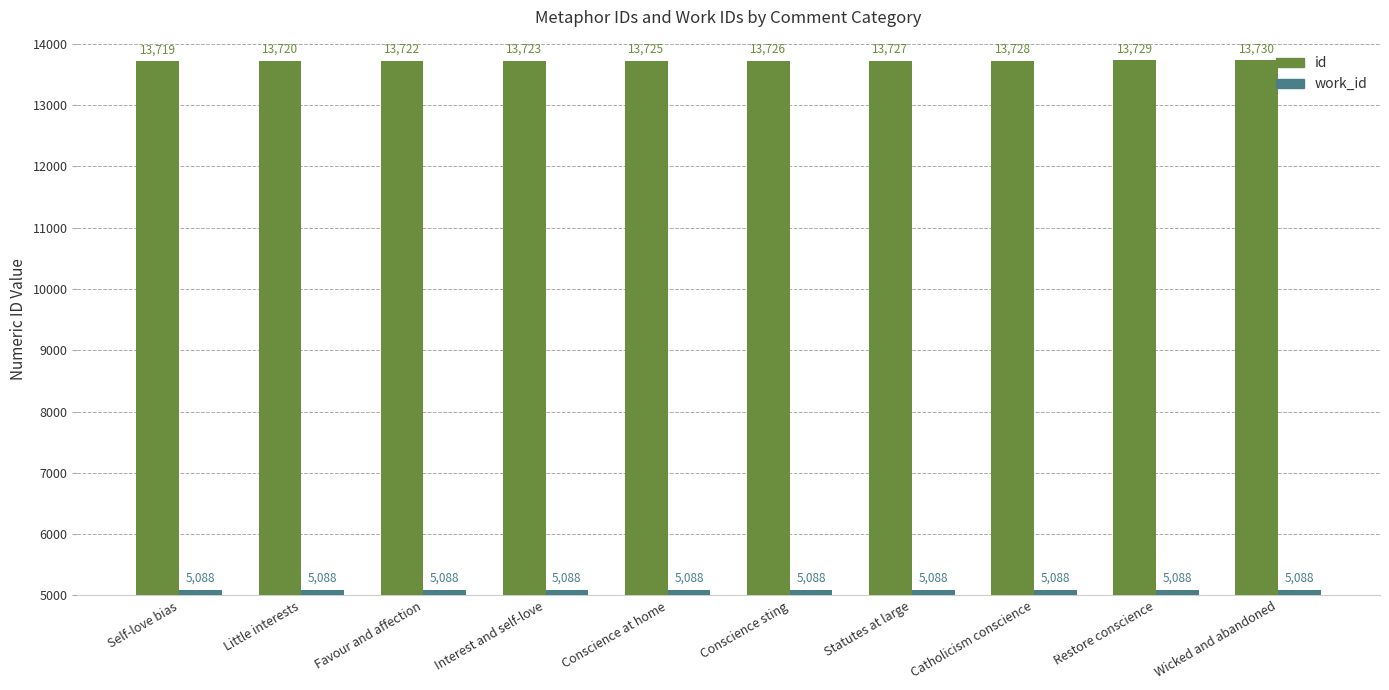

Which series has the widest spread of values?

id